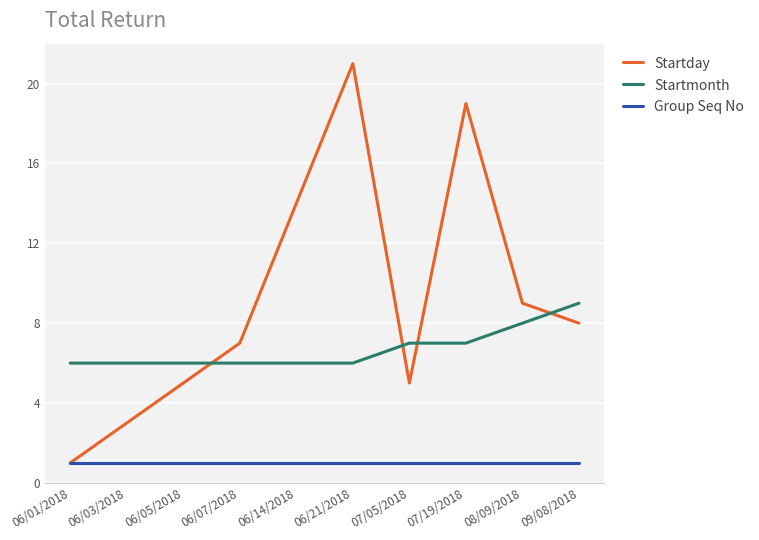

Between 06/05/2018 and 07/19/2018, which series saw the biggest shift?

Startday